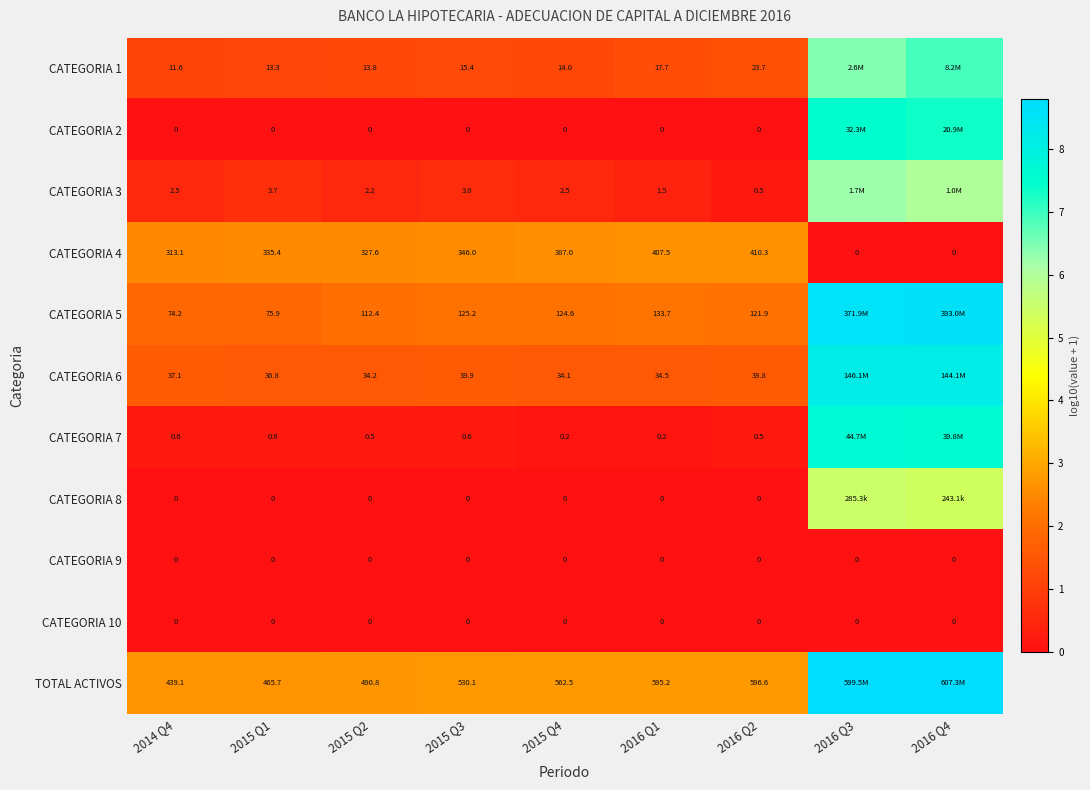

Between 2015 Q3 and 2016 Q1, which series saw the biggest shift?

TOTAL ACTIVOS